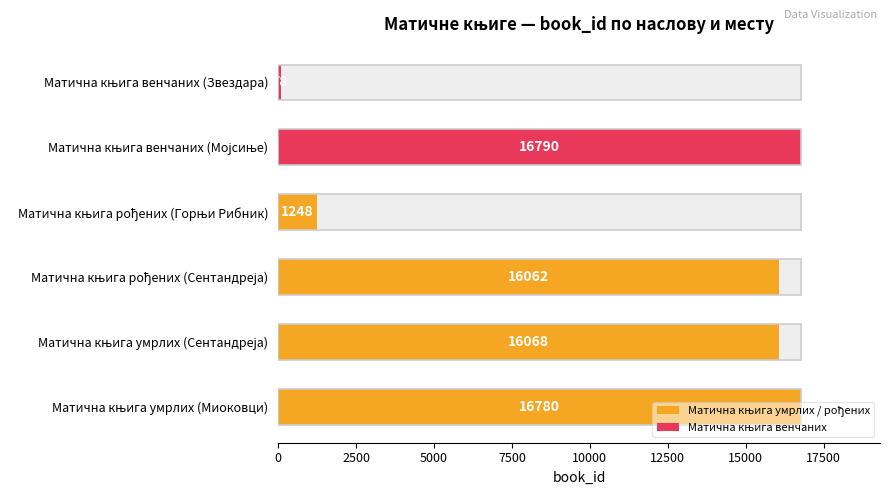

What position from the right is 1?

1